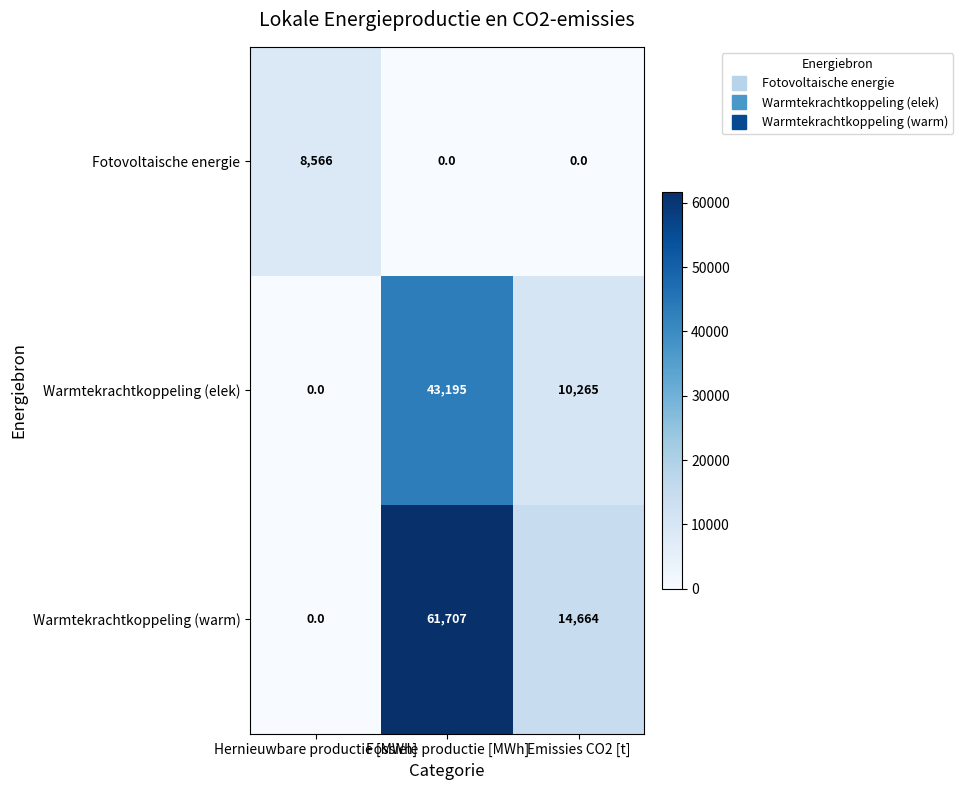

How many data points does each series have?

3